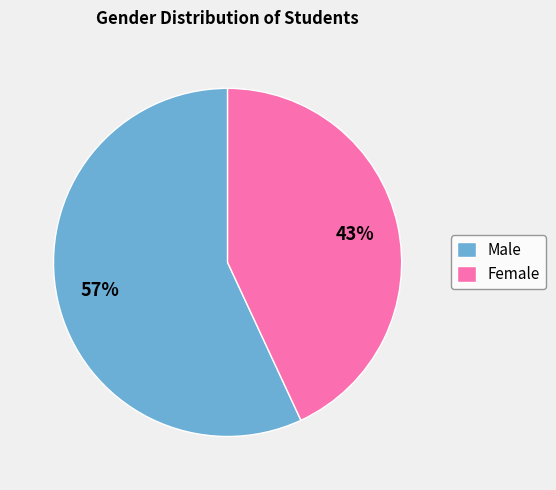

How many segments does this pie chart have?

2